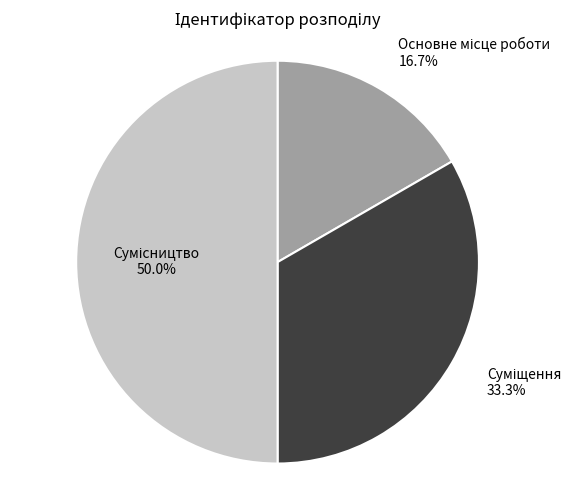

Which slice is the largest?

Сумісництво